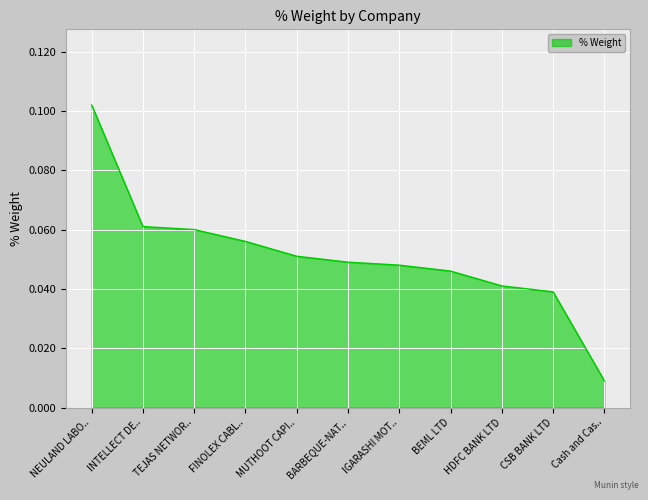

Which category has the lowest value across all series?

Cash and Cas..